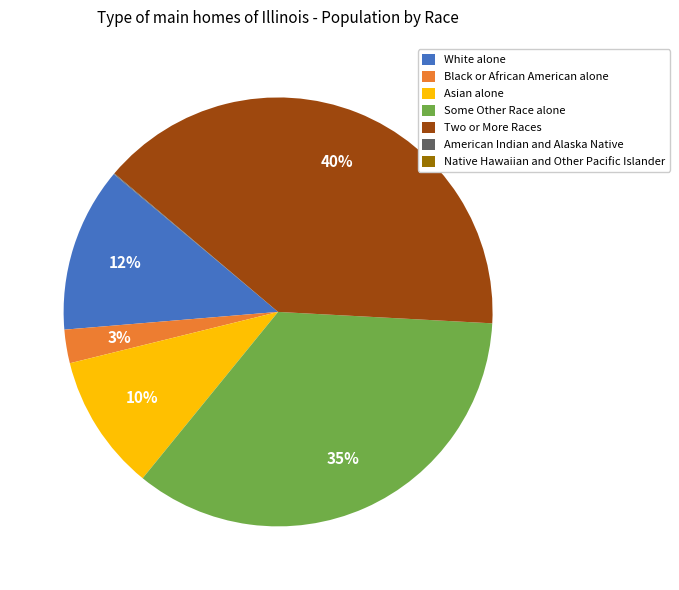

Is Black or African American alone the majority of the pie?

No